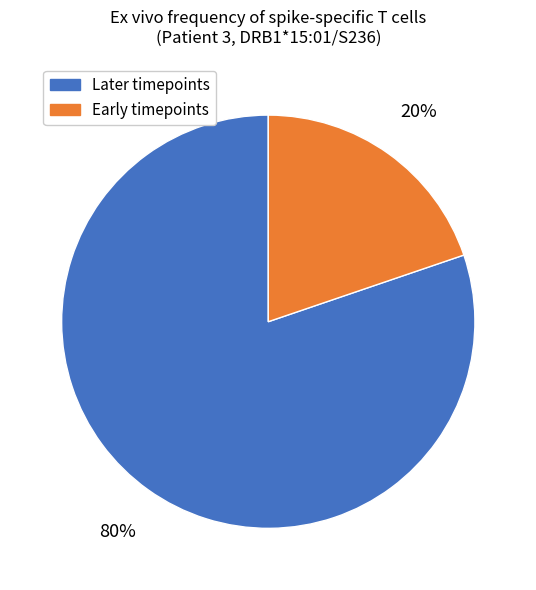

Count the number of slices in the pie.

2